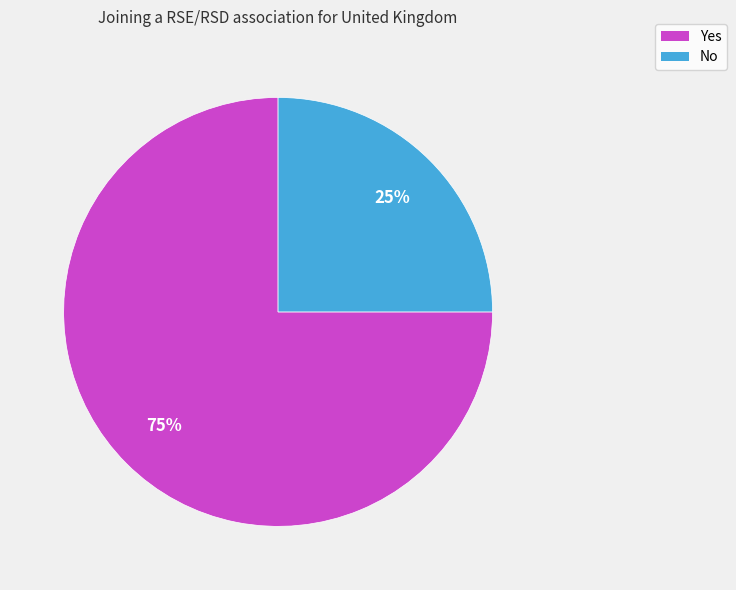

Do No and Yes together represent more than half of the pie?

Yes